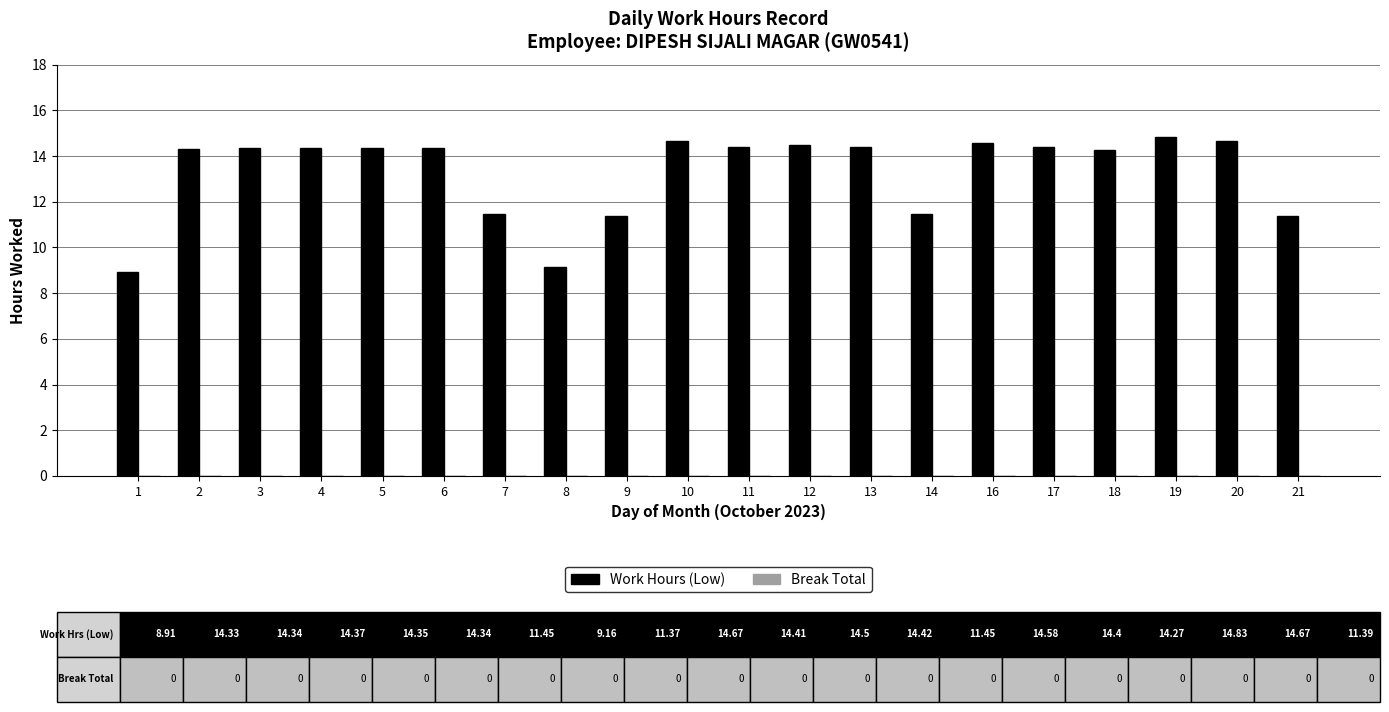

What is the approximate value at 3?

14.3